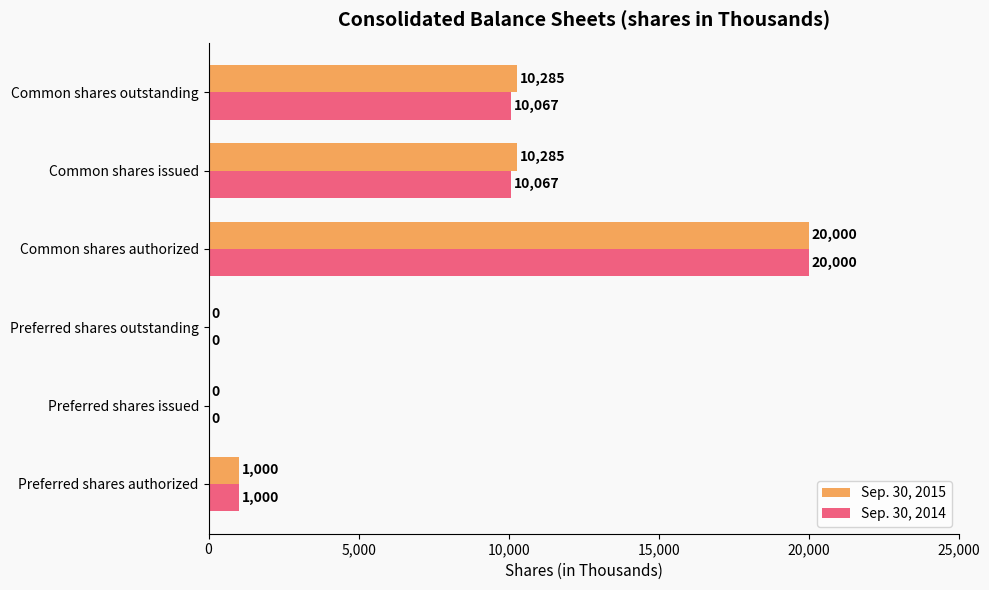

The Sep. 30, 2014 series shows 10067 at Common shares outstanding. True or false?

True